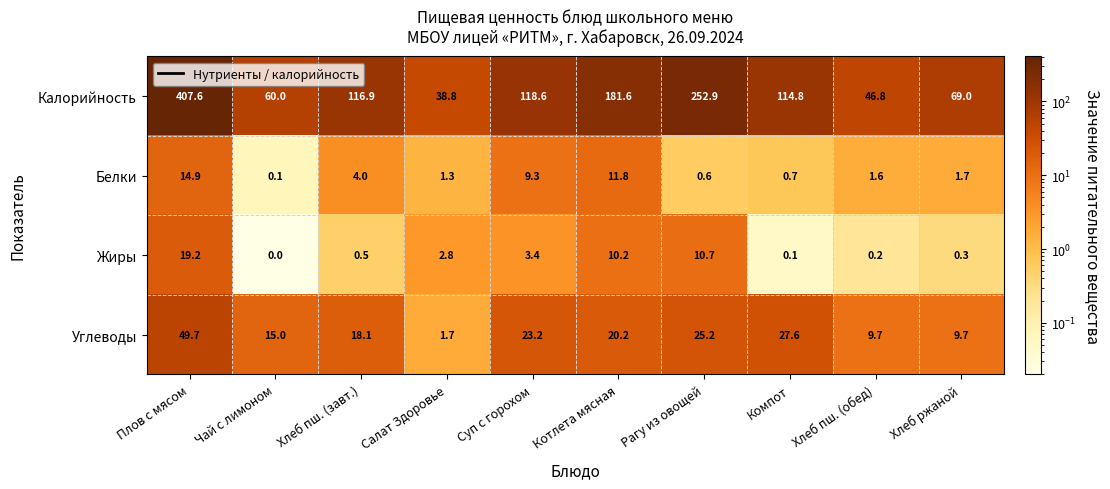

Where does the Калорийность series first go above 116?

Плов с мясом